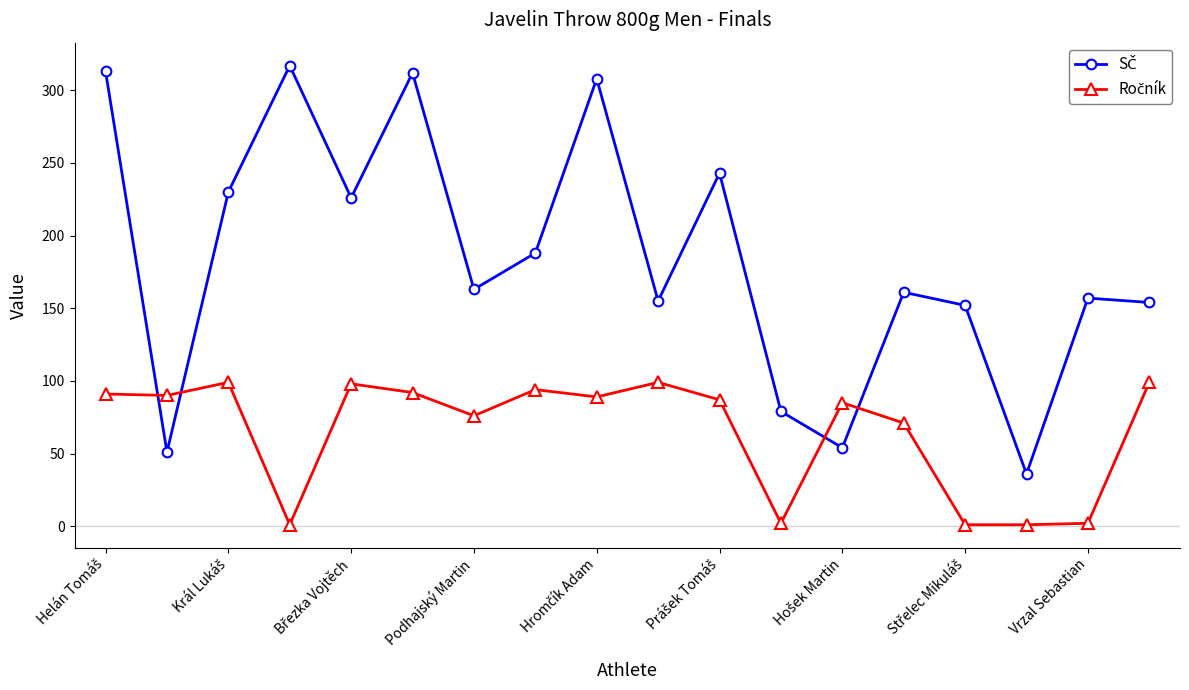

What is the greatest value displayed?

317